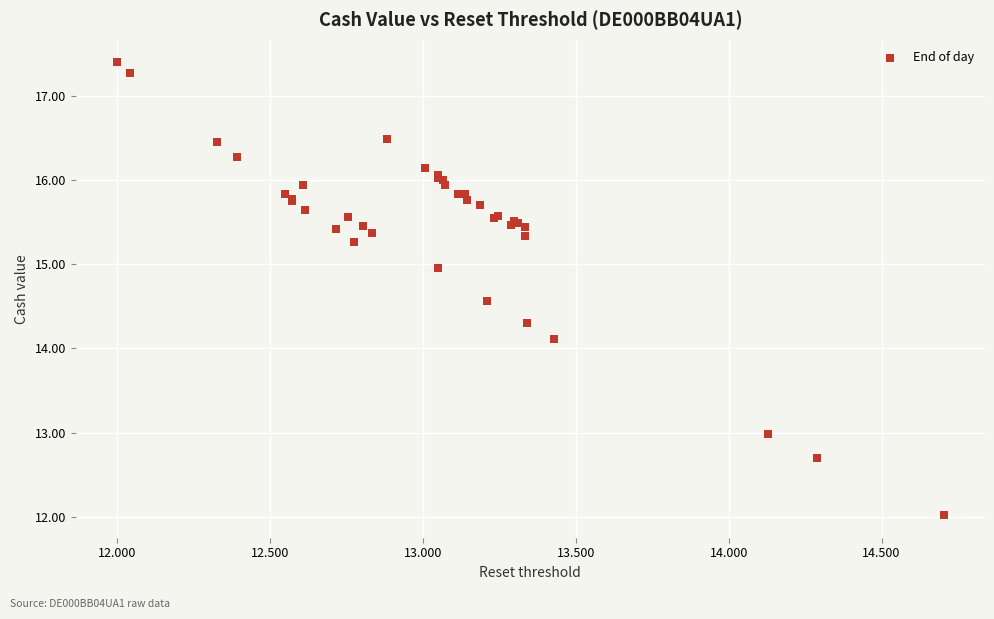

What Y value in the scatter plot is closest to 14?

14.1